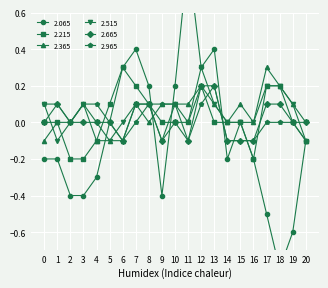

The 2.215 series shows 0.0 at 0. True or false?

True